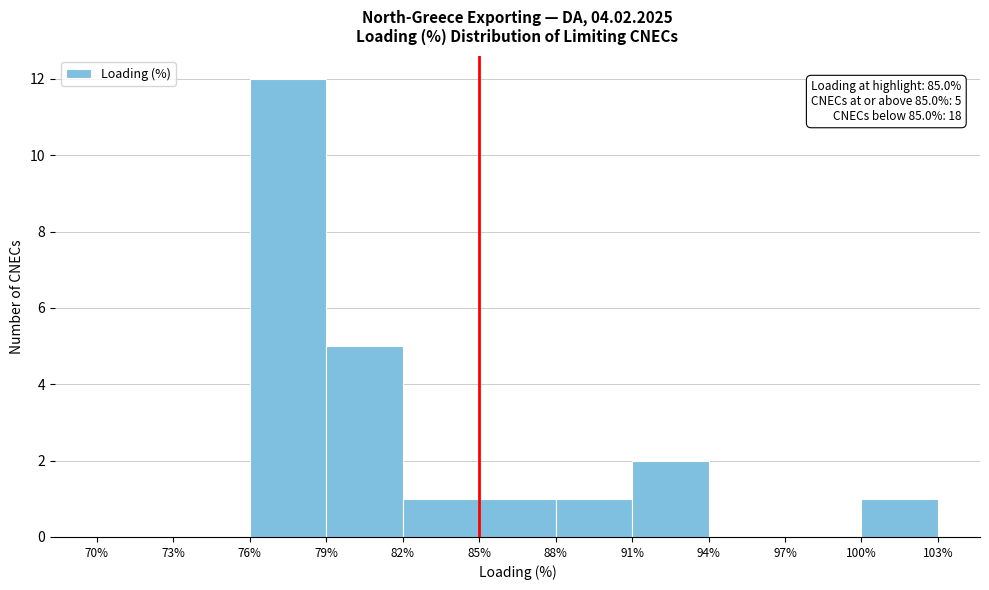

Over which range of the x-axis is the bar tallest?

76% to 79%